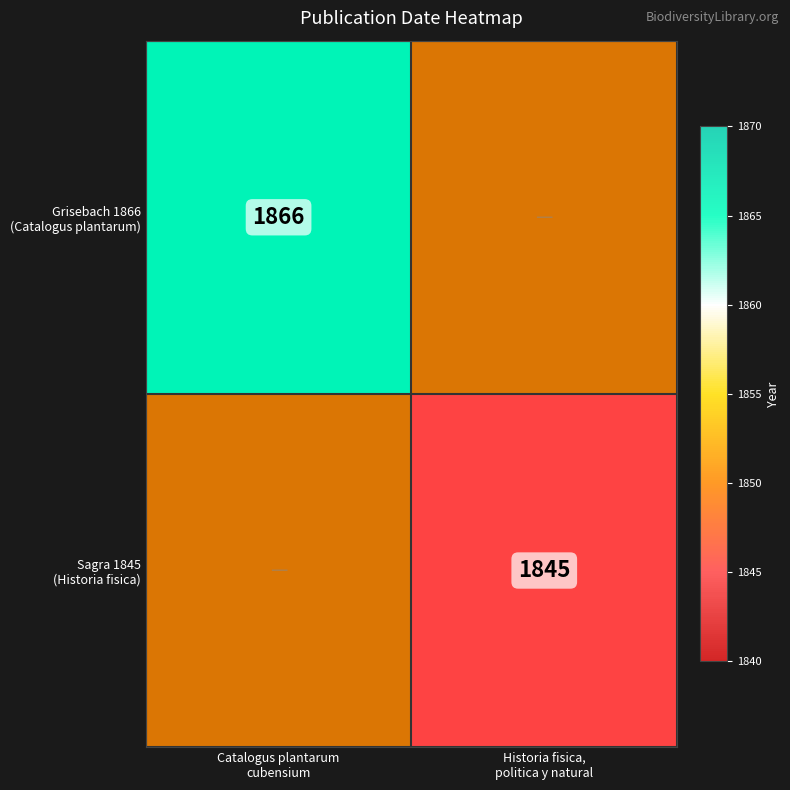

Is the value of Grisebach 1866 (Catalogus plantarum) at Historia fisica, politica y natural greater than the value of Sagra 1845 (Historia fisica) at Historia fisica, politica y natural?

No